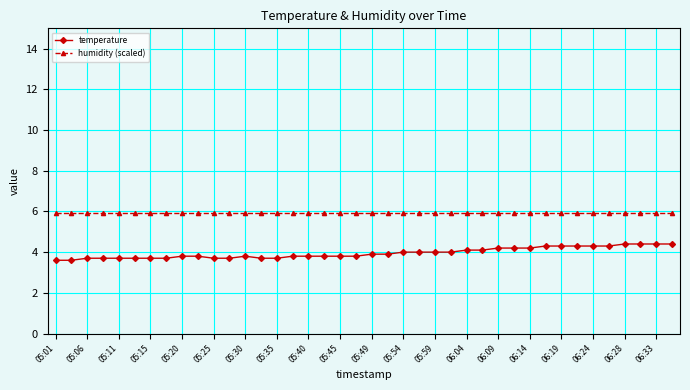

Rank the series by their average value, from lowest to highest.

temperature, humidity (scaled)